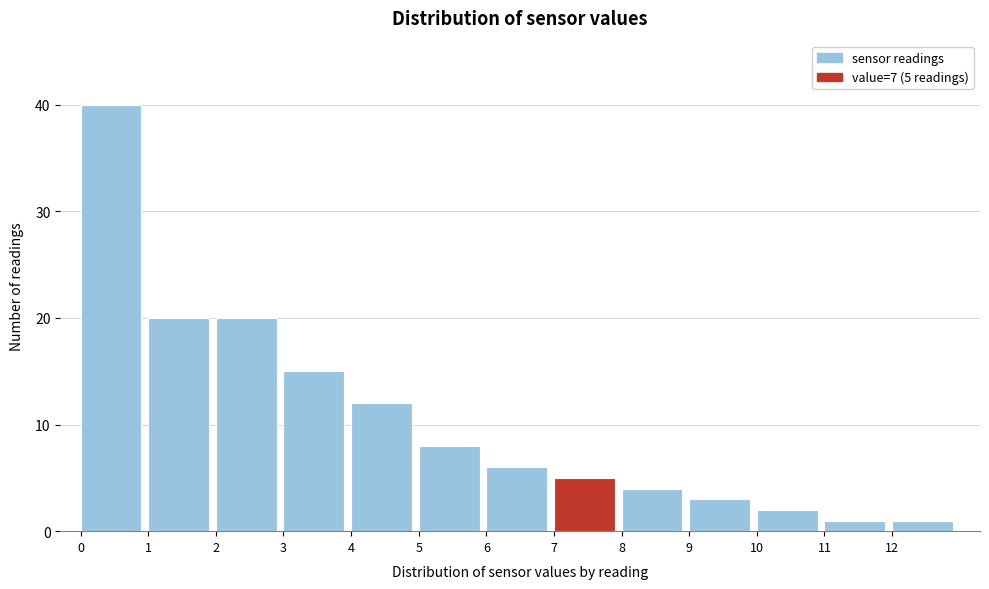

Over which range of the x-axis is the bar tallest?

0 to 1